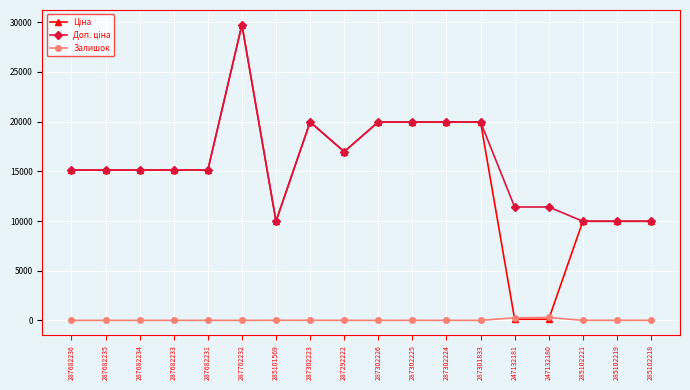

At how many categories does at least one series exceed 7031?

18